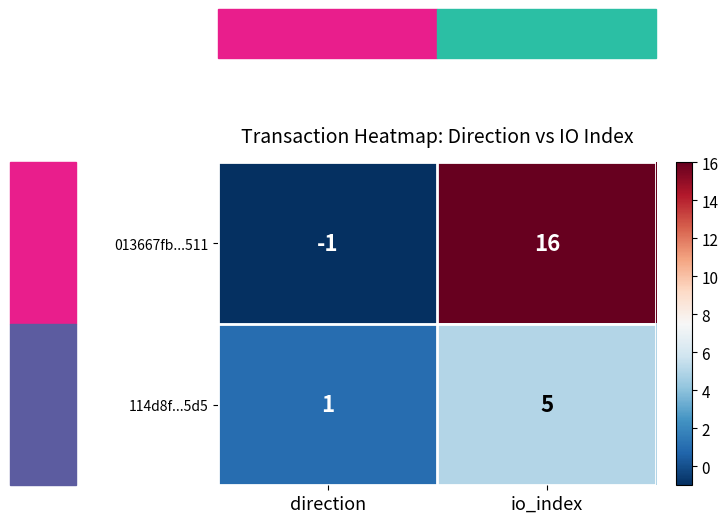

Rank the series at io_index from highest to lowest value.

013667fb...511, 114d8f...5d5